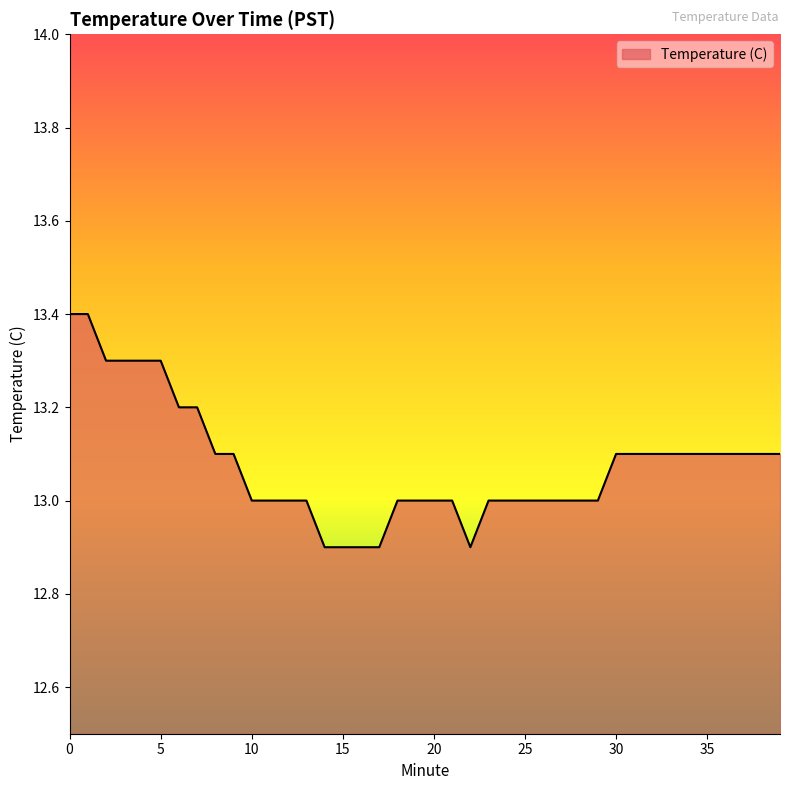

What is the sum of all values?

523.1